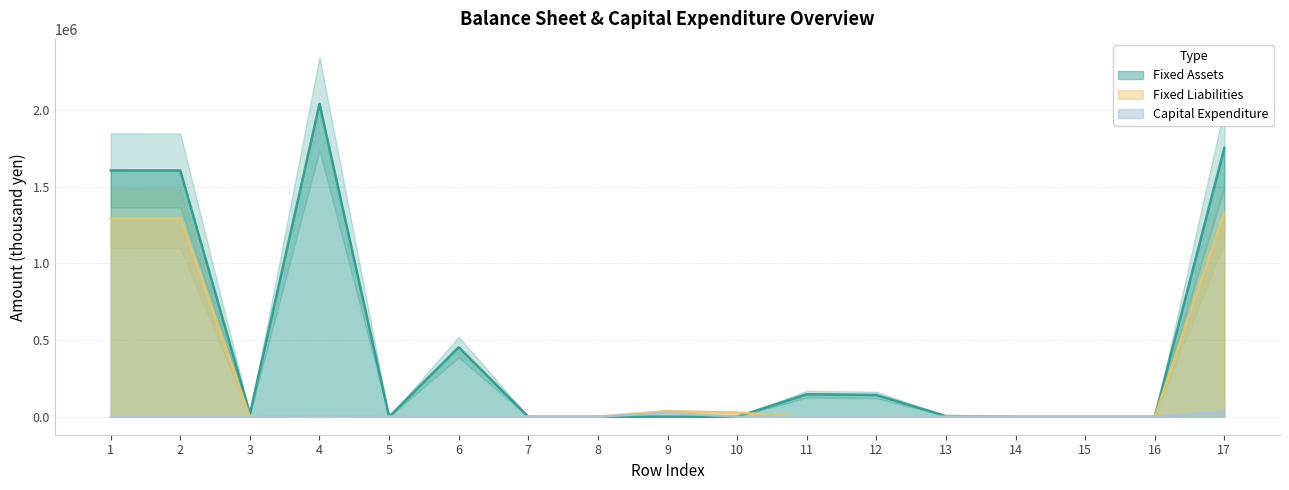

How many series are shown in this chart?

3